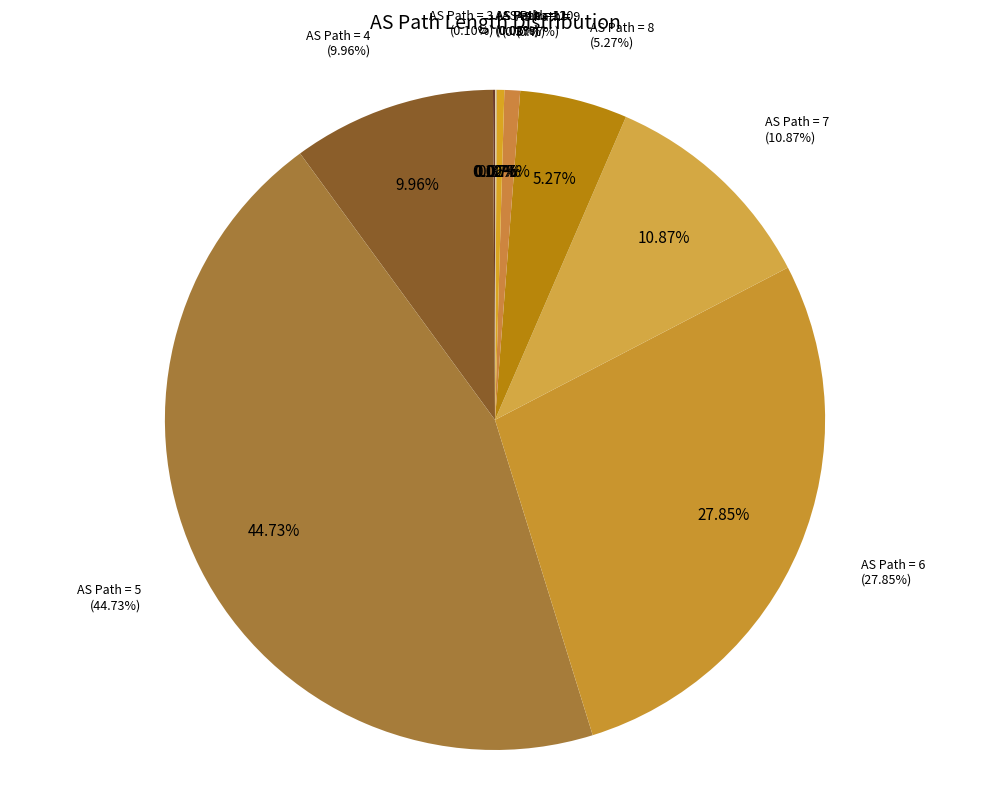

True or false: 11 accounts for 0% of the total.

True